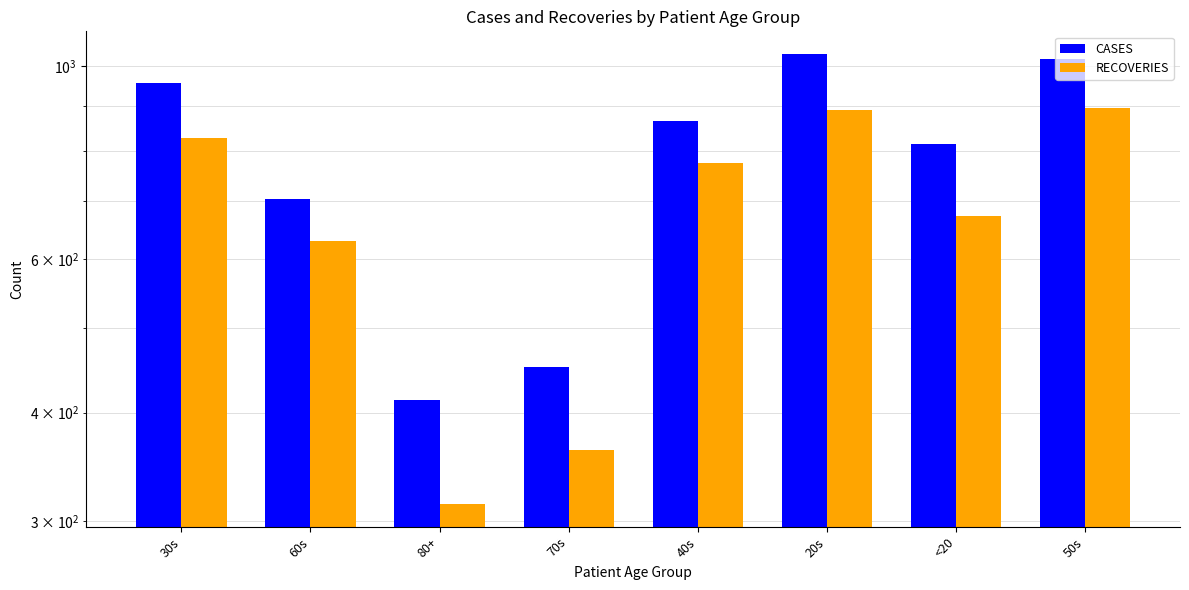

What are all the series names shown in the legend?

CASES, RECOVERIES